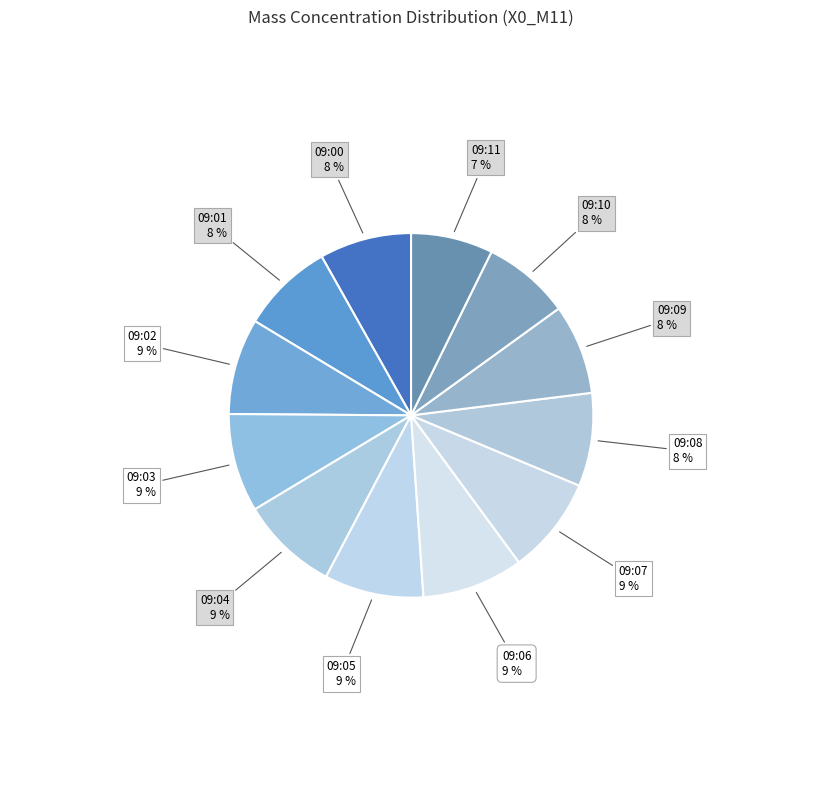

Approximately how many times larger is the value at 09:09 compared to 09:10?

1.0